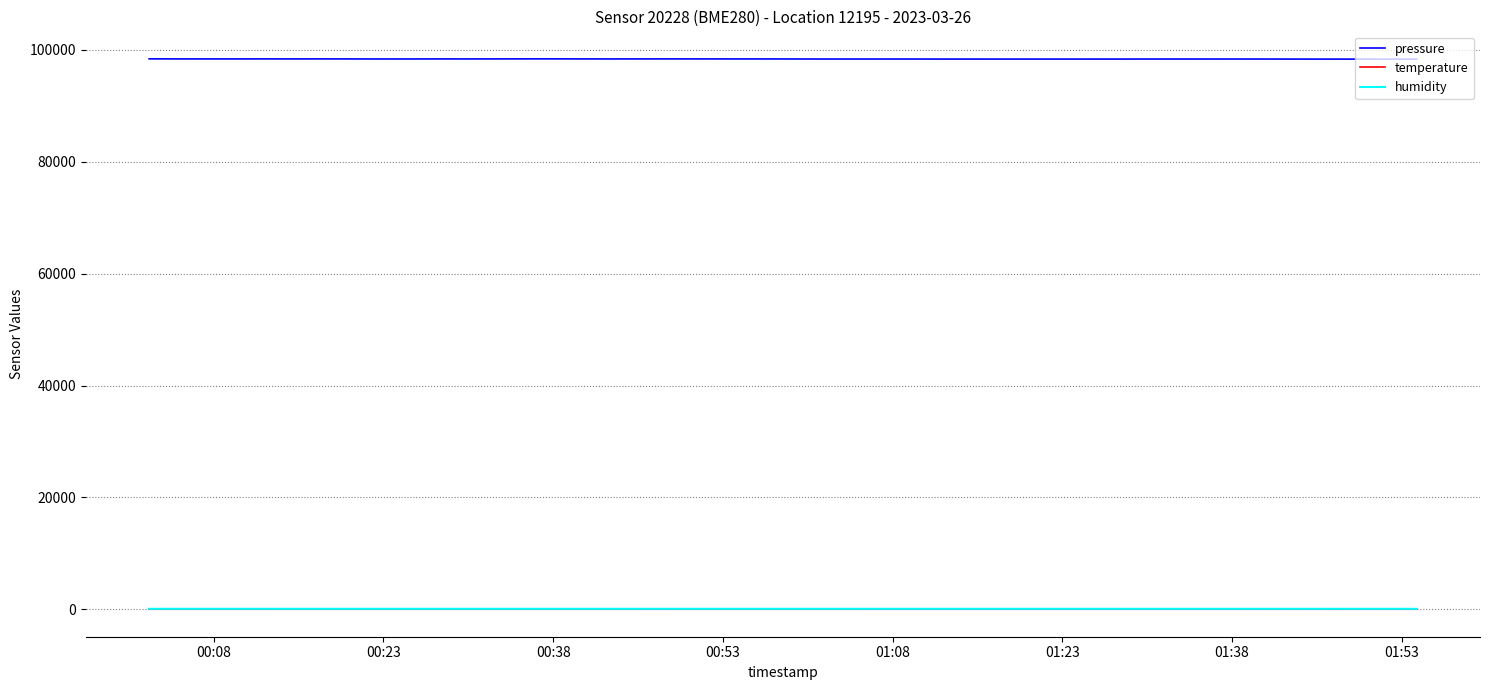

How many lines are shown in the chart?

3